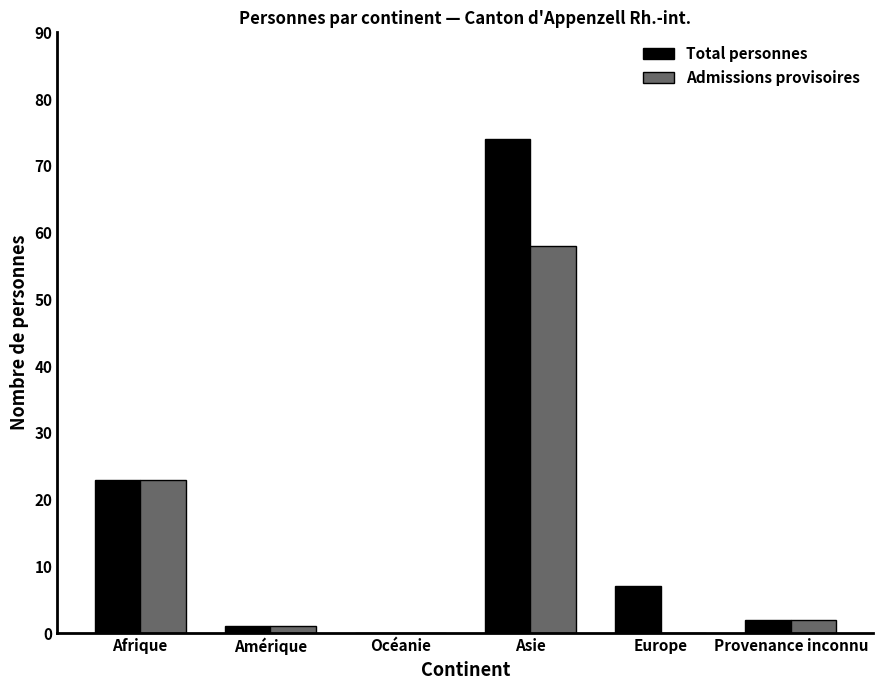

Reading left to right, extract all data points from this chart.

Total personnes: Afrique=23	Amérique=1	Océanie=0	Asie=74	Europe=7	Provenance inconnu=2
Admissions provisoires: Afrique=23	Amérique=1	Océanie=0	Asie=58	Europe=0	Provenance inconnu=2